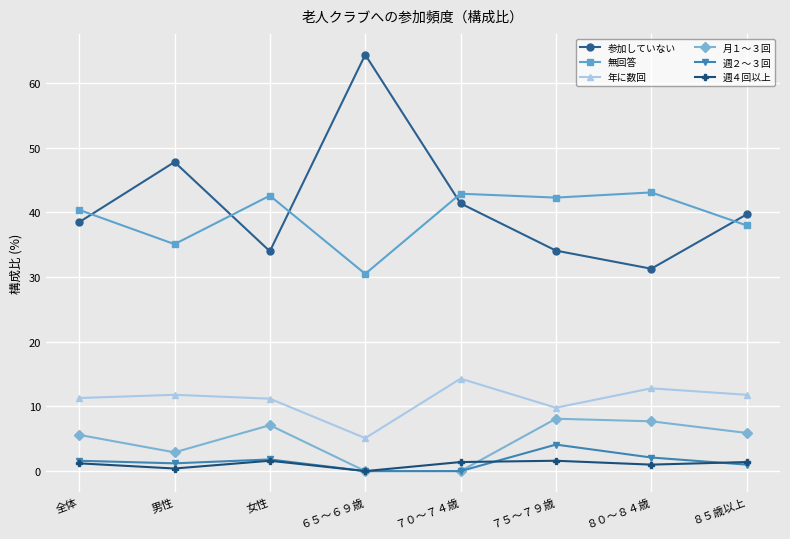

Which category has the lowest value in the 参加していない series?

８０～８４歳